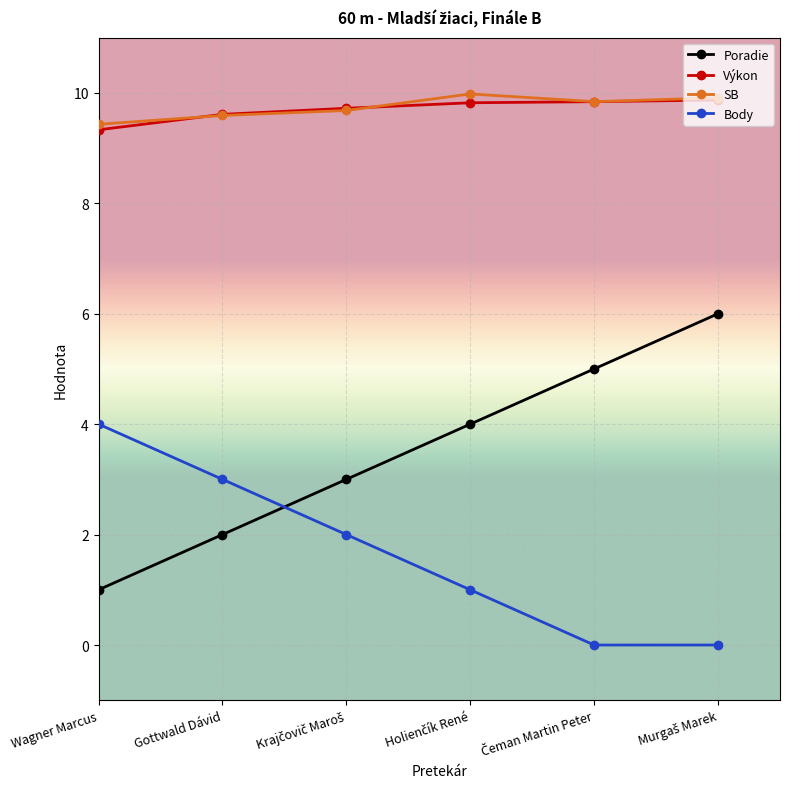

What is the sum of all SB values?

58.4